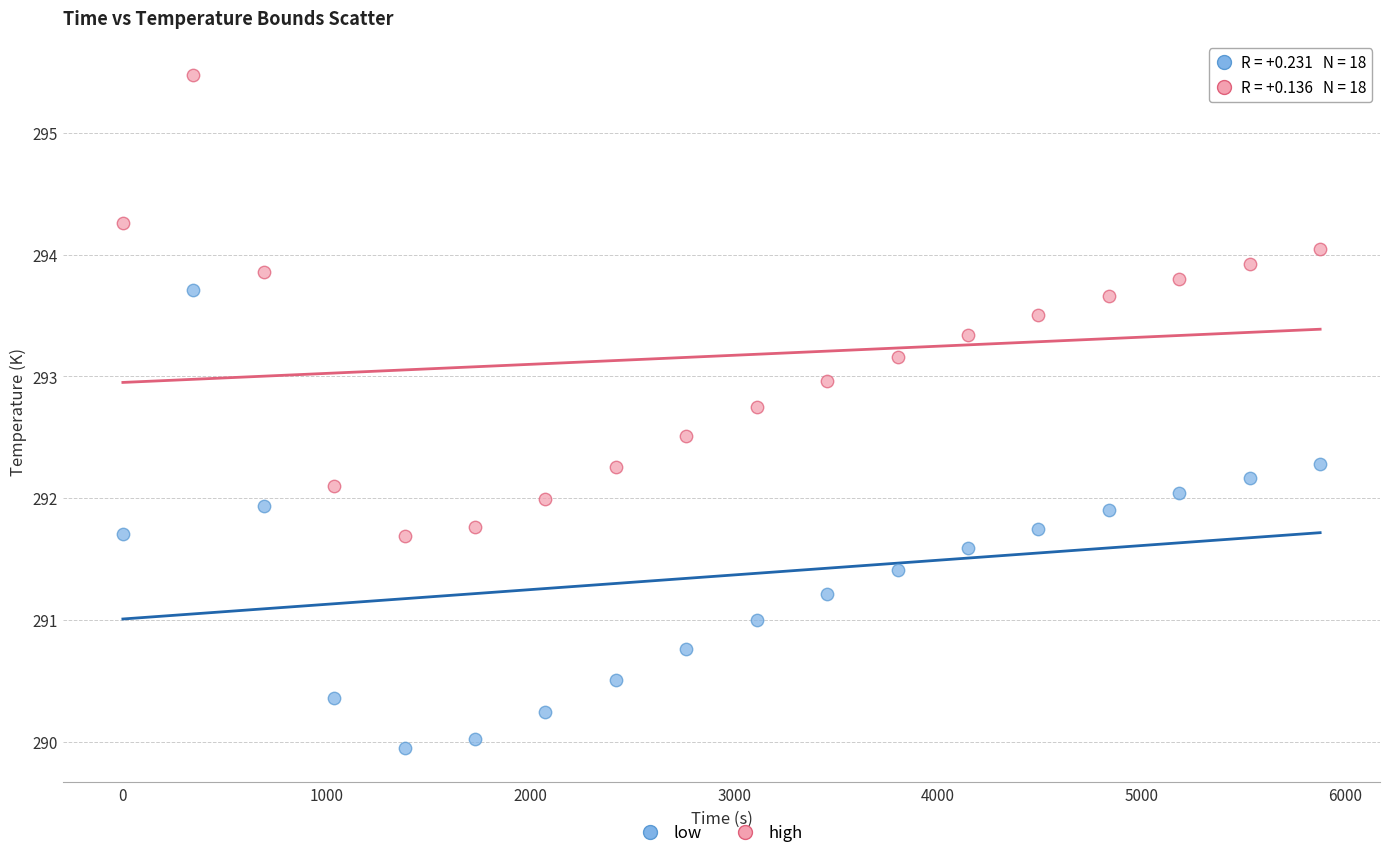

Which series reaches the minimum Y coordinate?

low